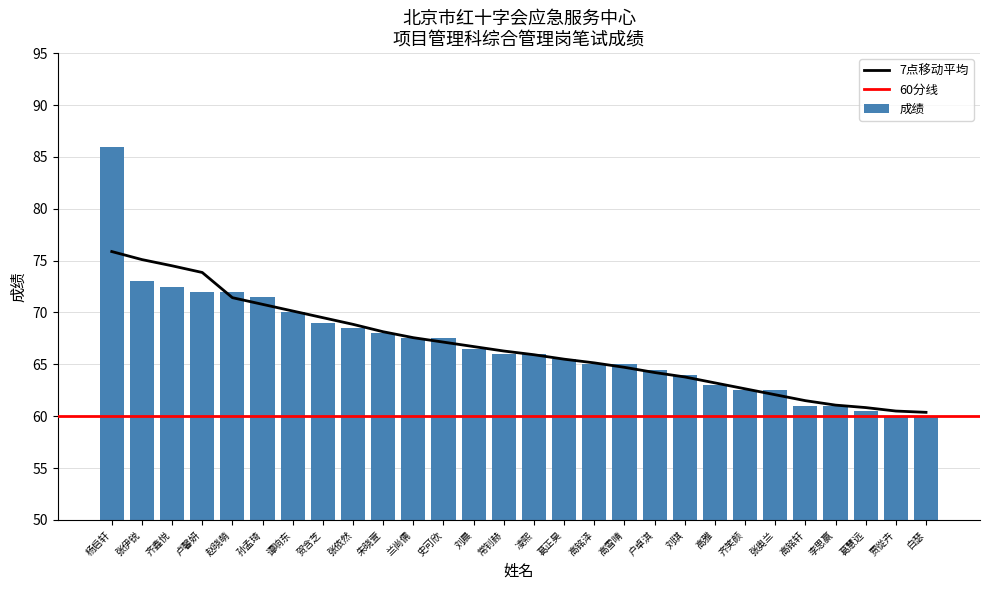

What is the minimum value shown in the chart?

60.0